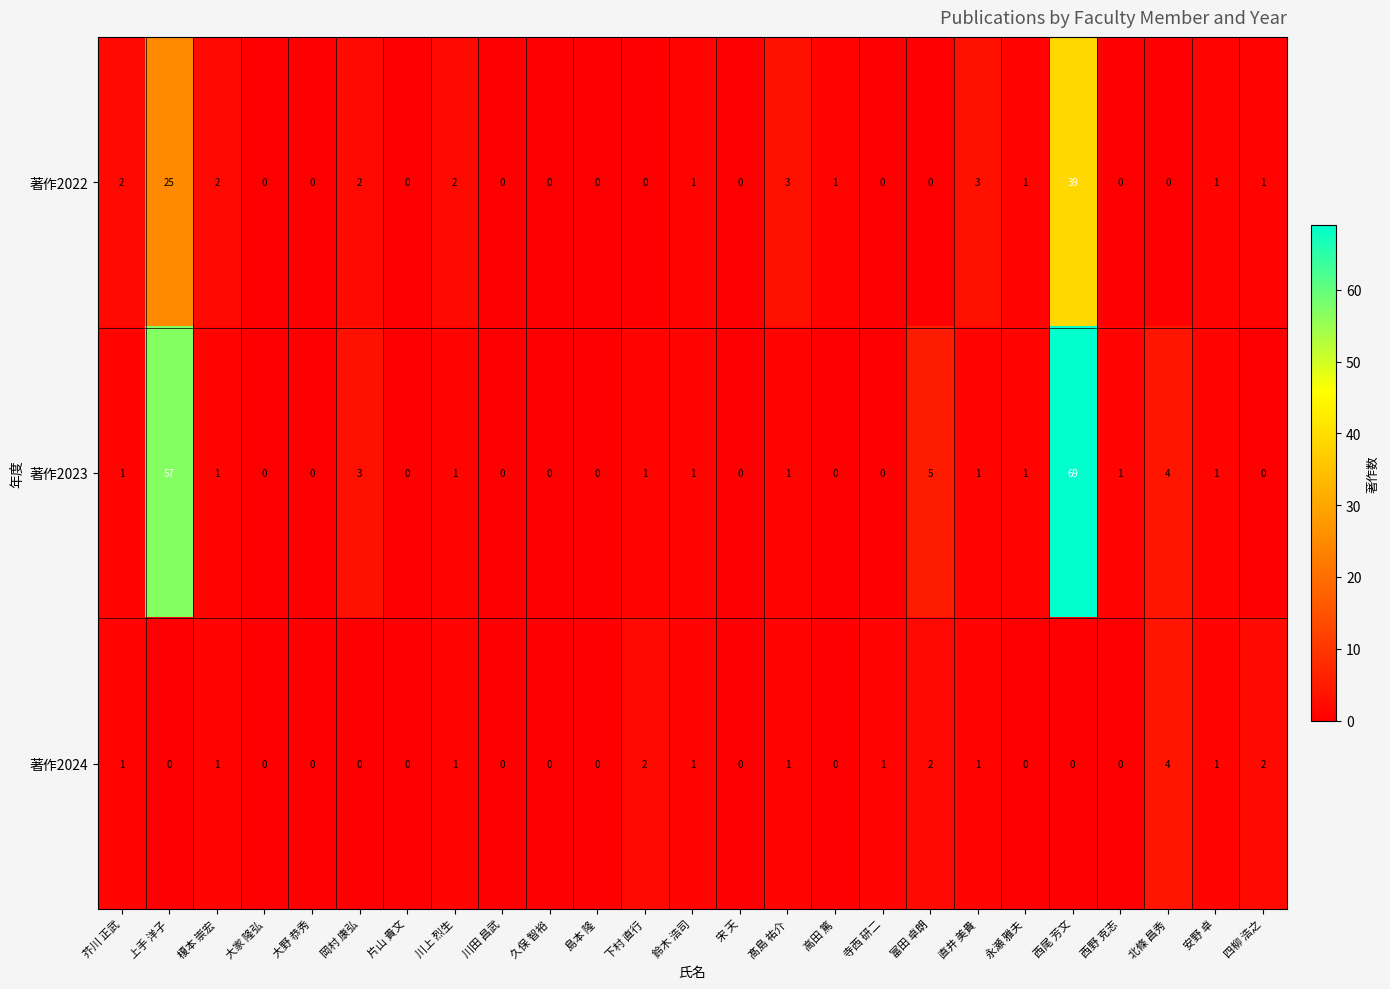

How many data points does each series have?

25